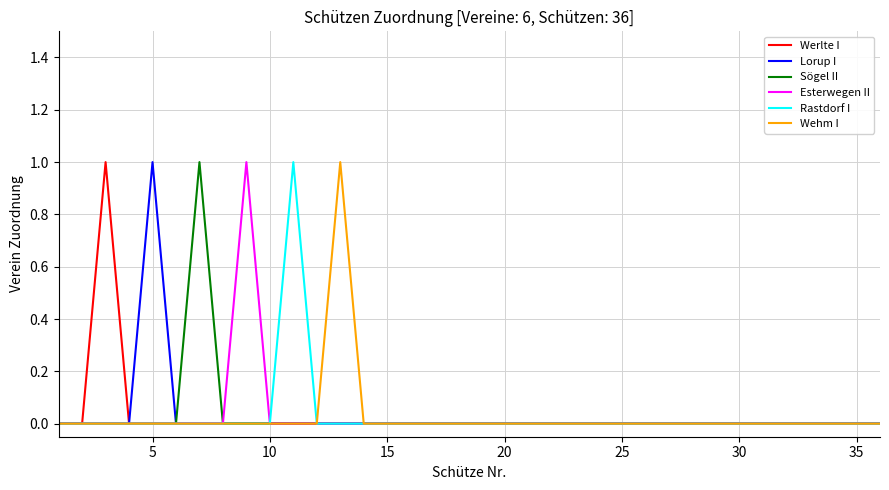

How many categories are shown in the chart?

36